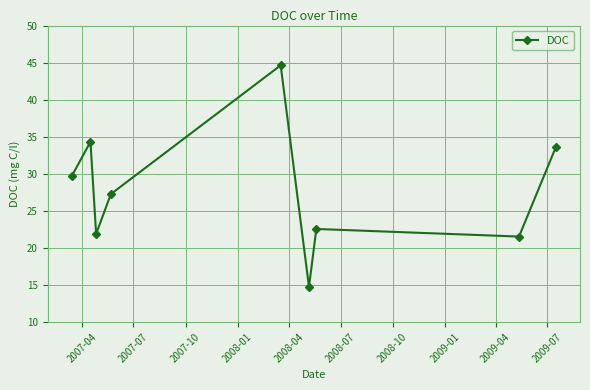

Reading right to left, extract all data points from this chart.

33.6	21.5	22.6	14.7	44.6	27.3	21.9	34.3	29.7